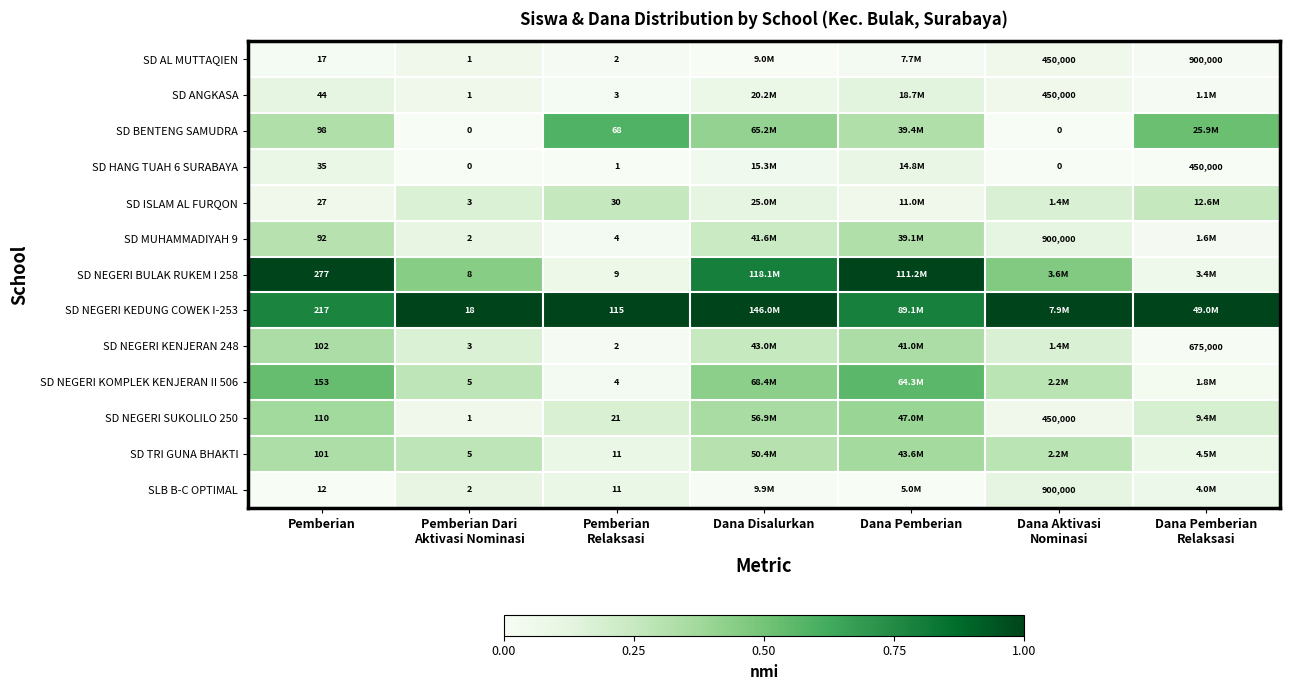

The SD HANG TUAH 6 SURABAYA series shows 0.0 at Dana Disalurkan. True or false?

False